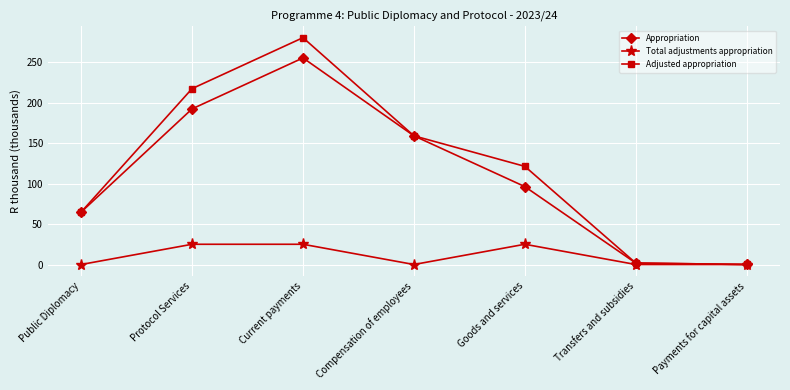

Is the value of Appropriation at Compensation of employees greater than the value of Adjusted appropriation at Transfers and subsidies?

Yes